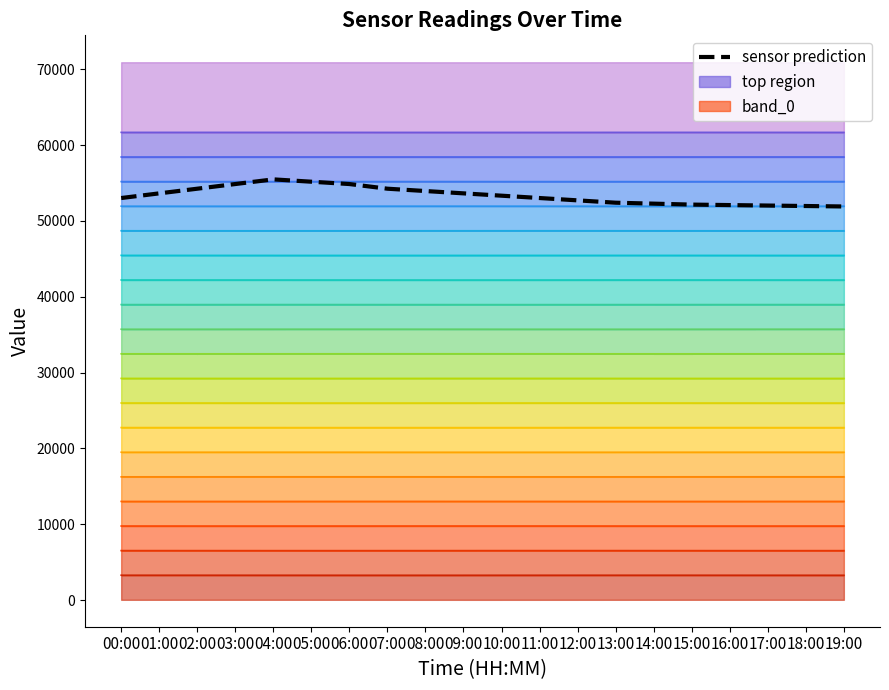

True or false: layer_2 and layer_3 intersect in this chart.

False